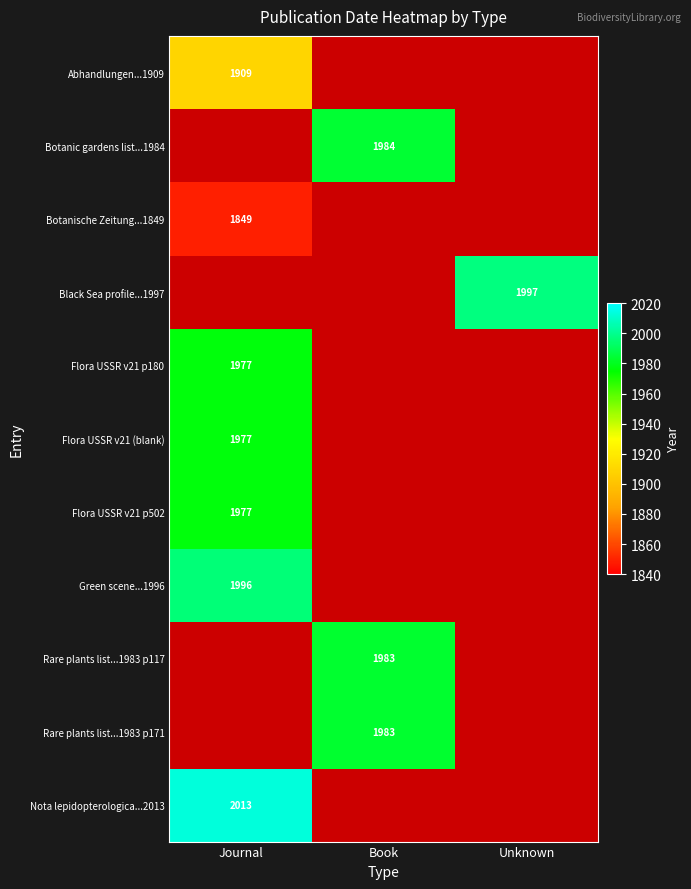

The Green scene...1996 series shows 1996 at Journal. True or false?

True